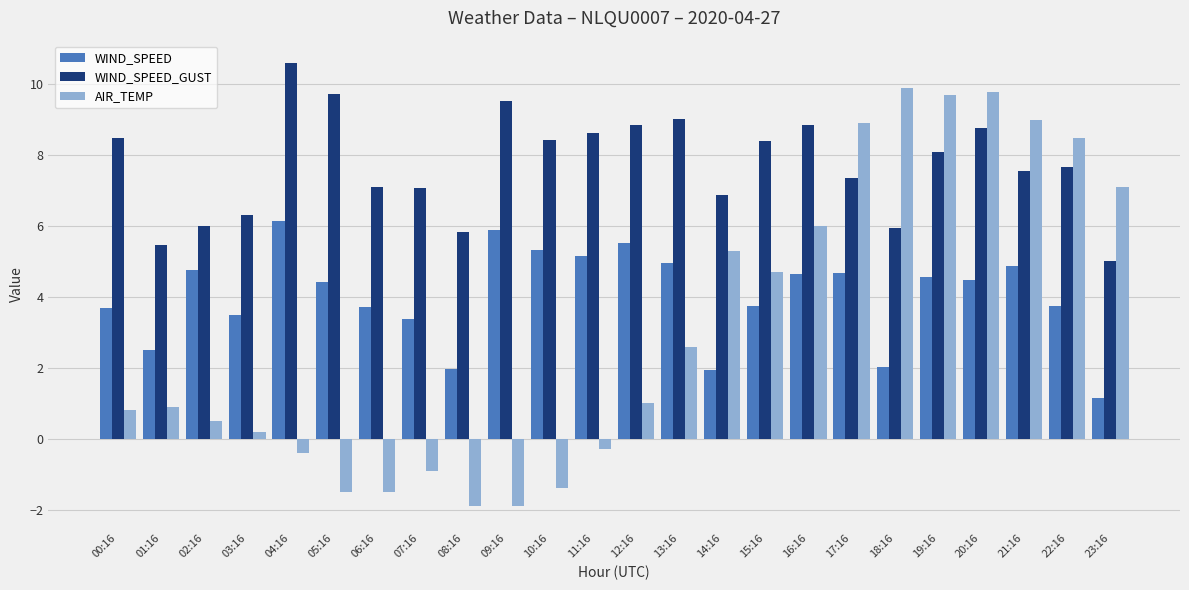

What position from the right is 23:16?

1